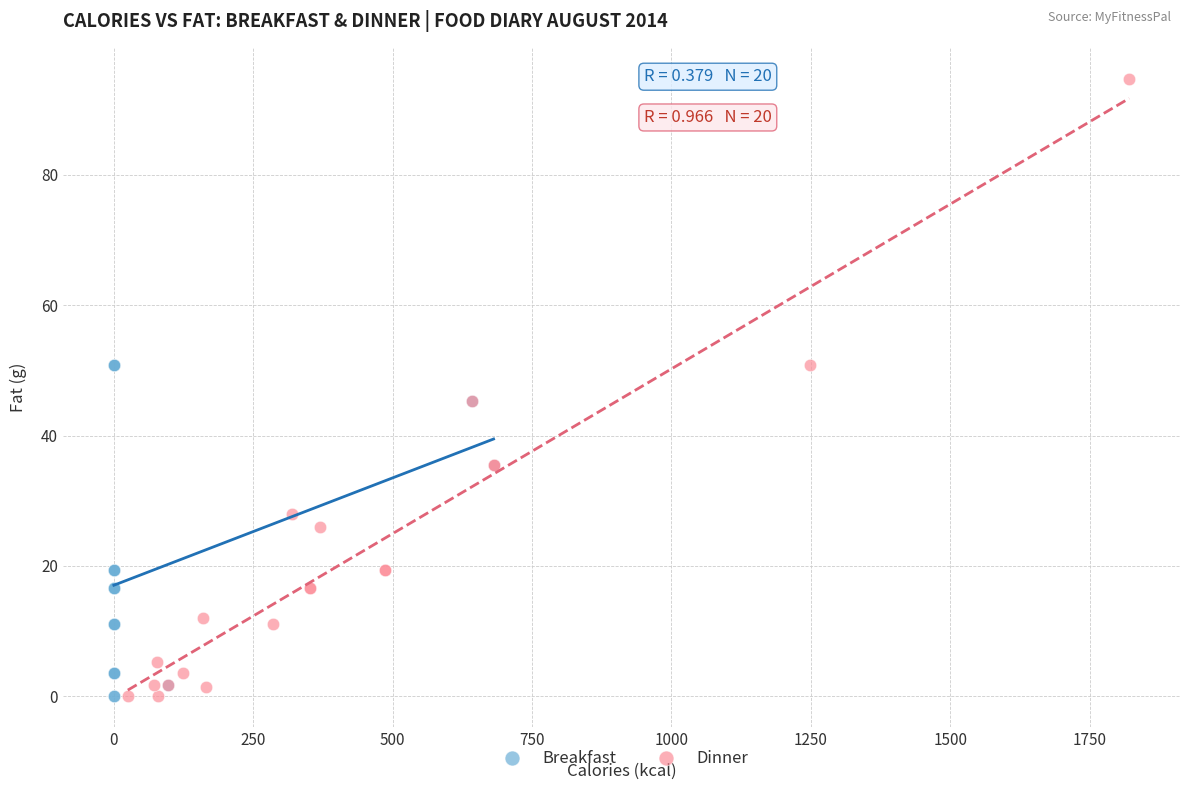

Which series has the largest Y range (max minus min)?

Dinner